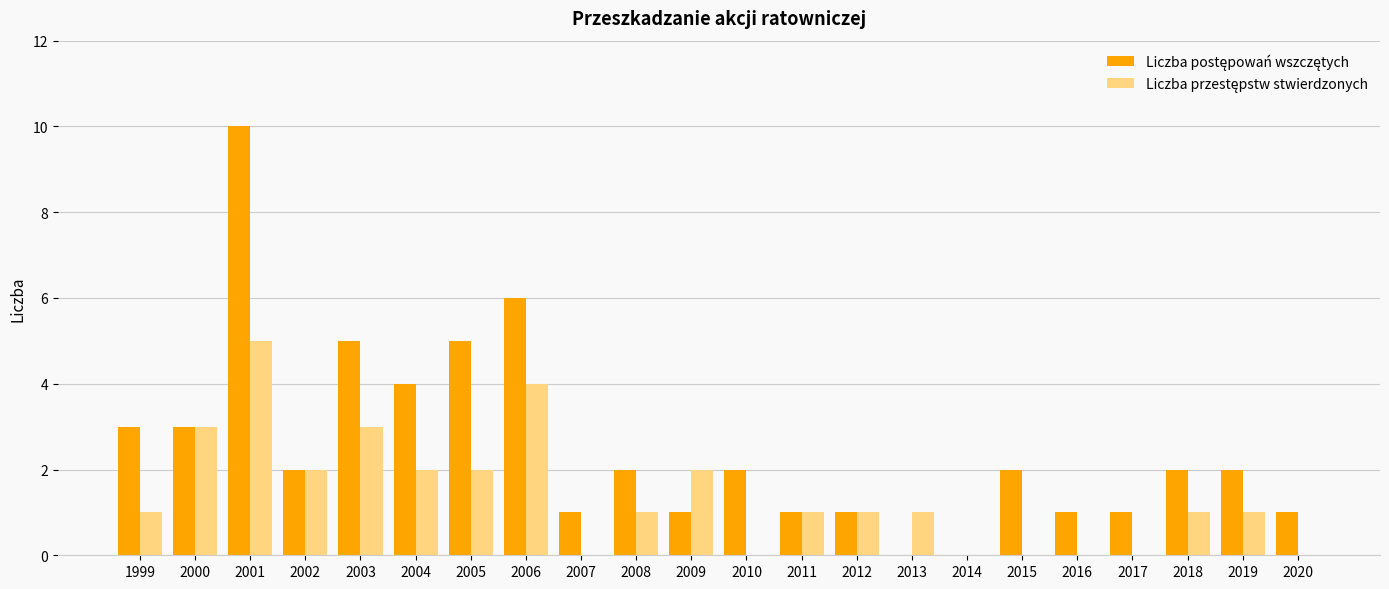

At which category is the sum across all series the highest?

2001